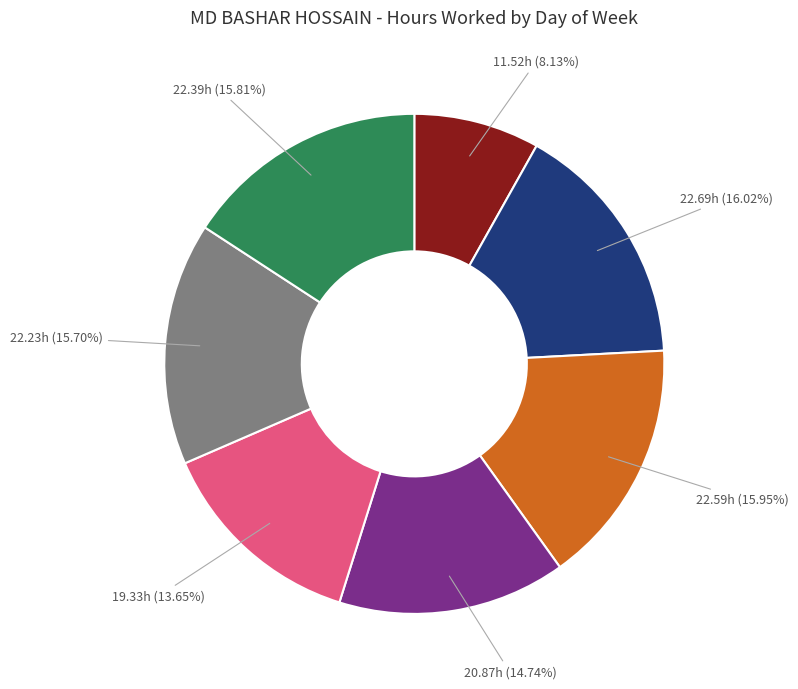

Is there a majority slice in this chart?

No